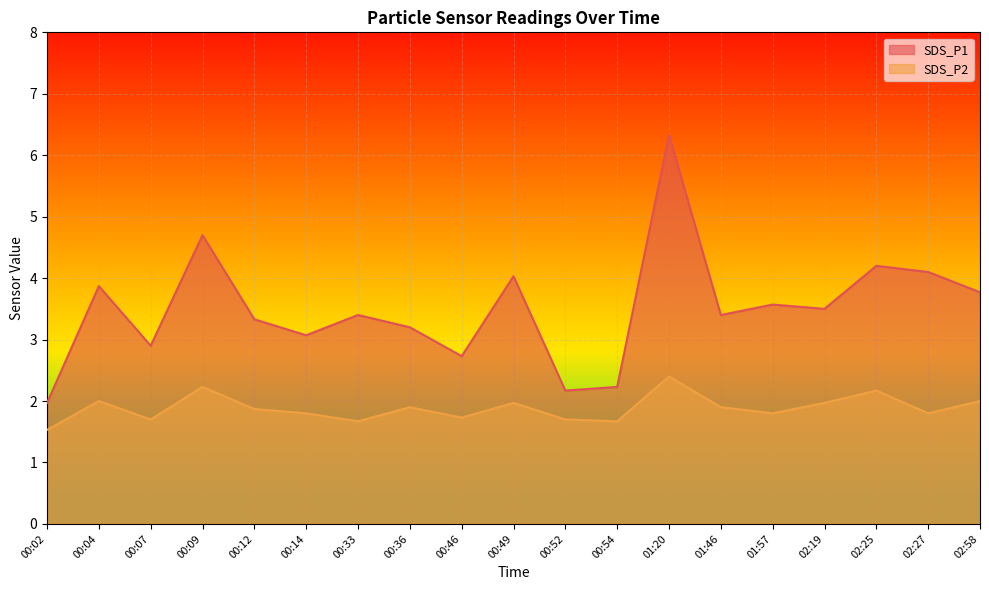

What is the difference between the SDS_P1 values at 00:14 and 00:46?

0.3